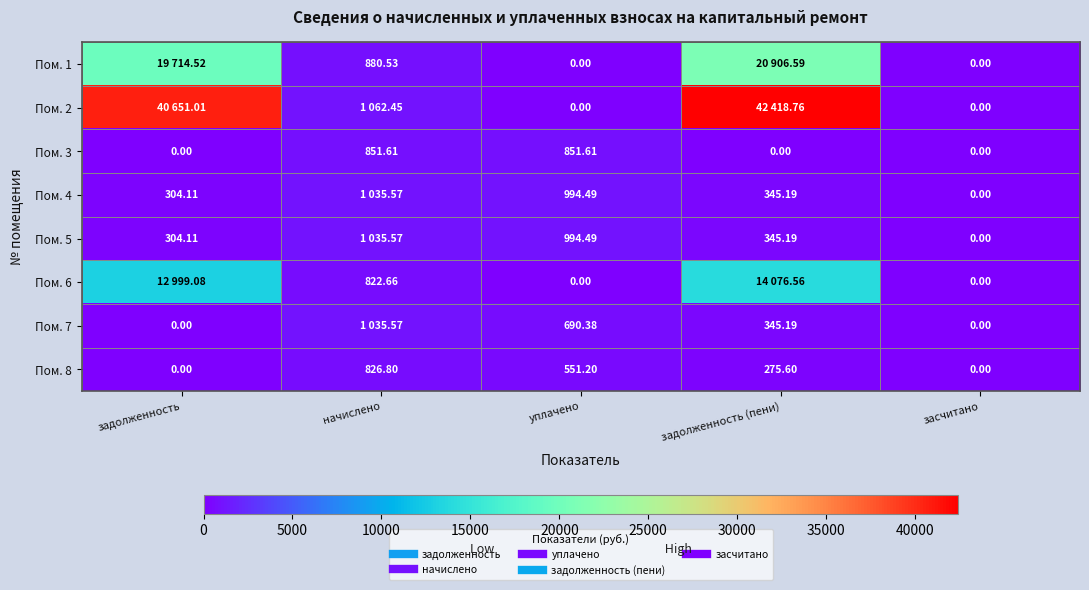

Is the value of Пом. 7 at засчитано greater than the value of Пом. 6 at уплачено?

No